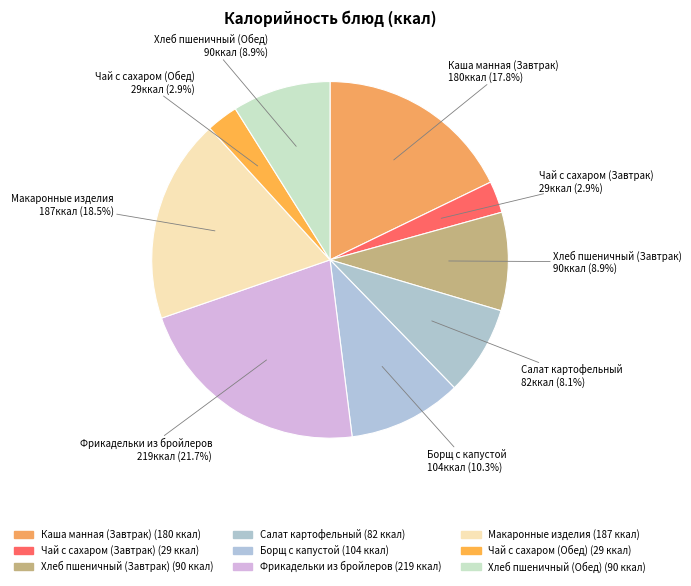

The Борщ с капустой slice represents 2% of the pie. True or false?

False